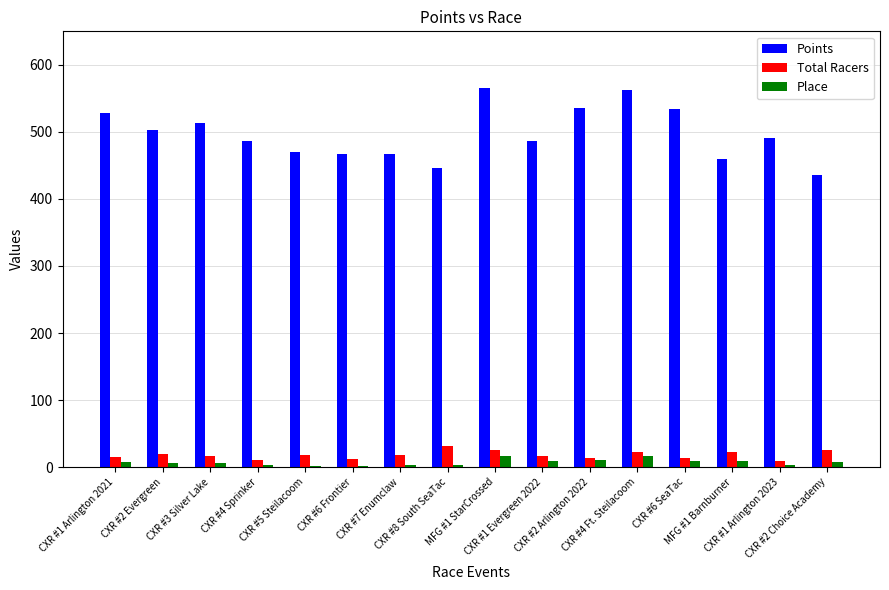

What is the difference between the Points values at CXR #2 Choice Academy and CXR #7 Enumclaw?

31.6